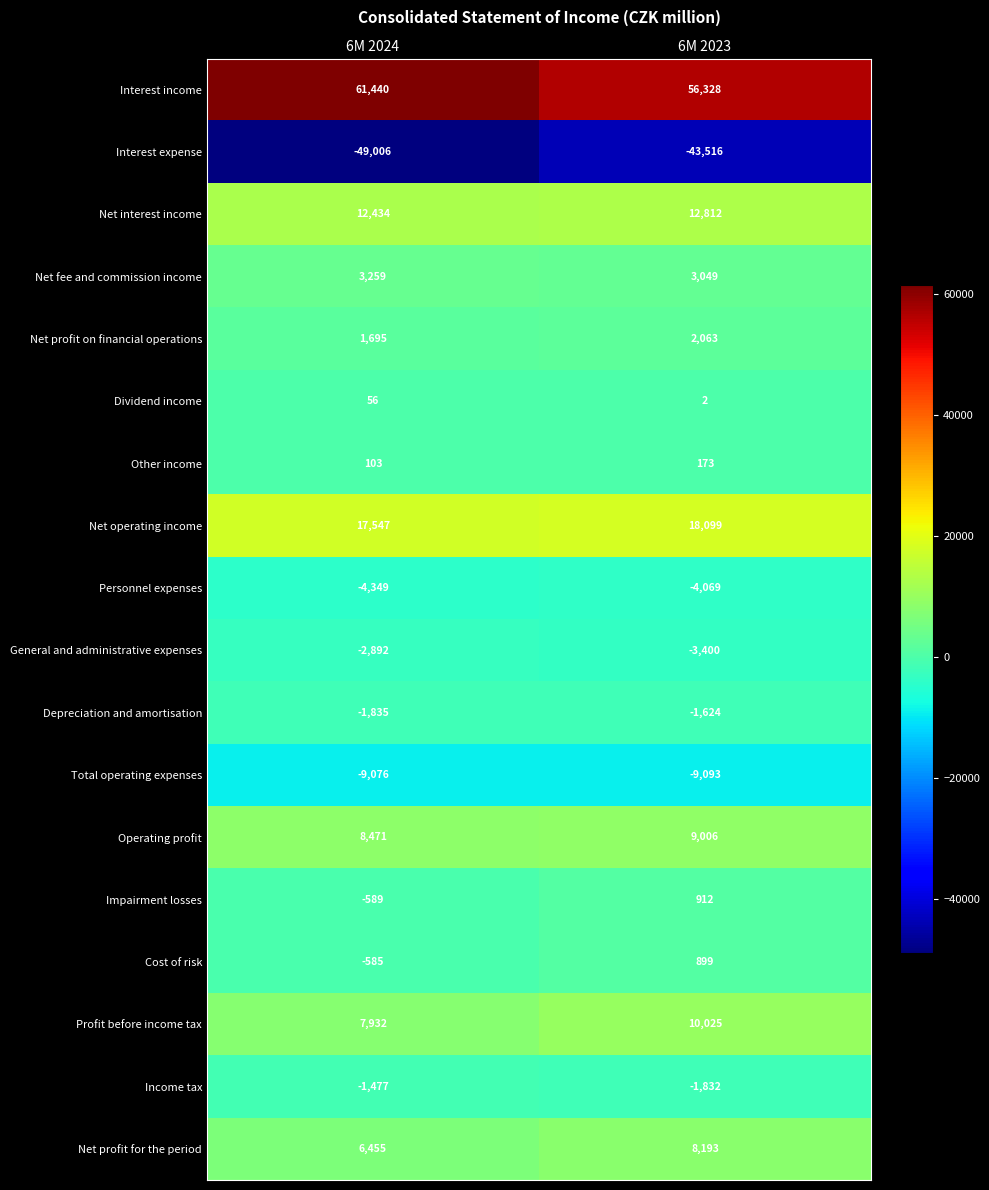

Is it true that Net profit on financial operations equals 548 at 6M 2023?

False